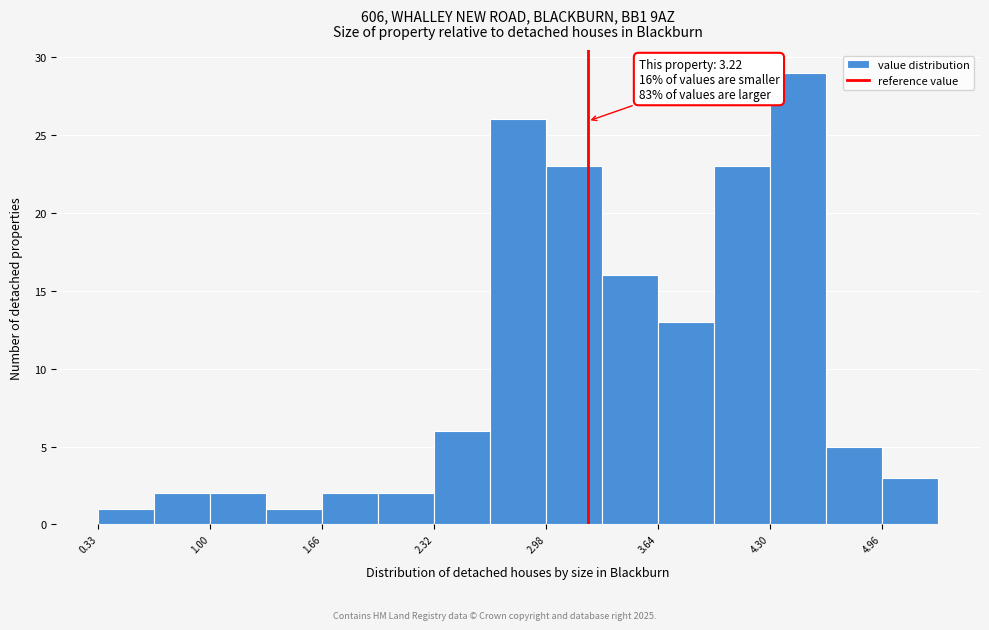

Read against the x-axis, roughly where is the centre of the tallest bar?

4.5